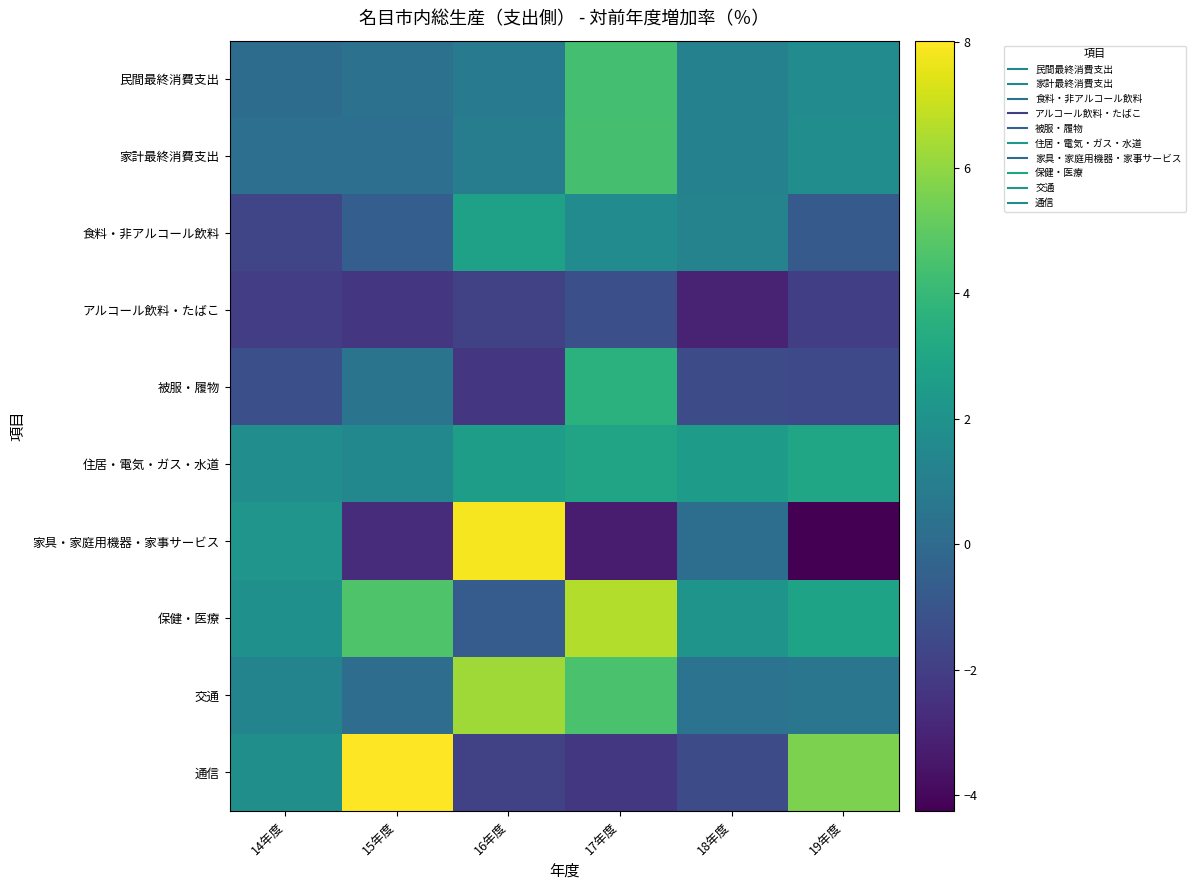

Which series has the largest range (max minus min)?

家具・家庭用機器・家事サービス